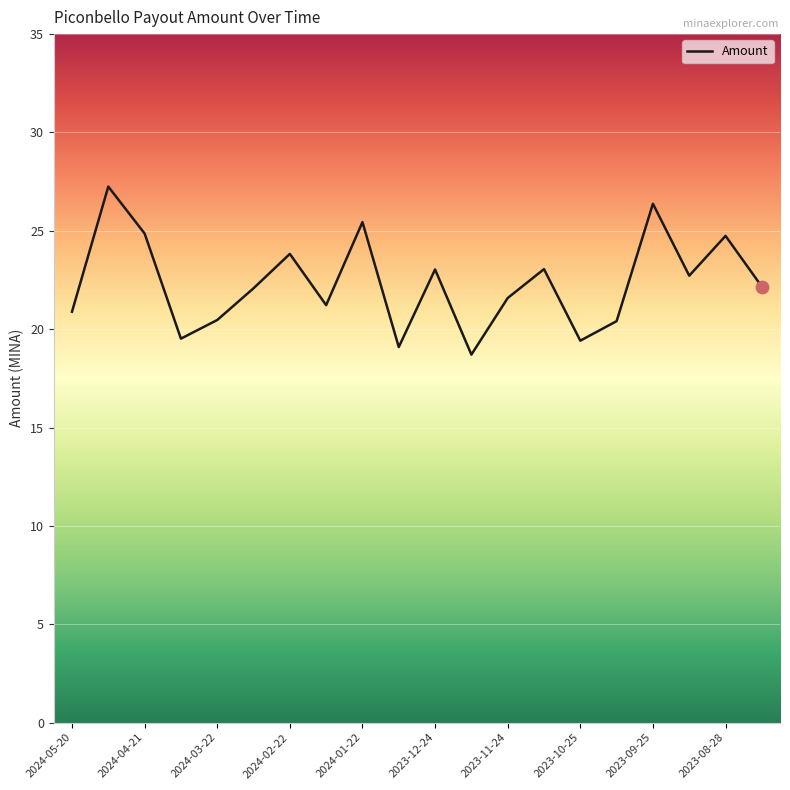

What is the maximum value shown in the chart?

27.2